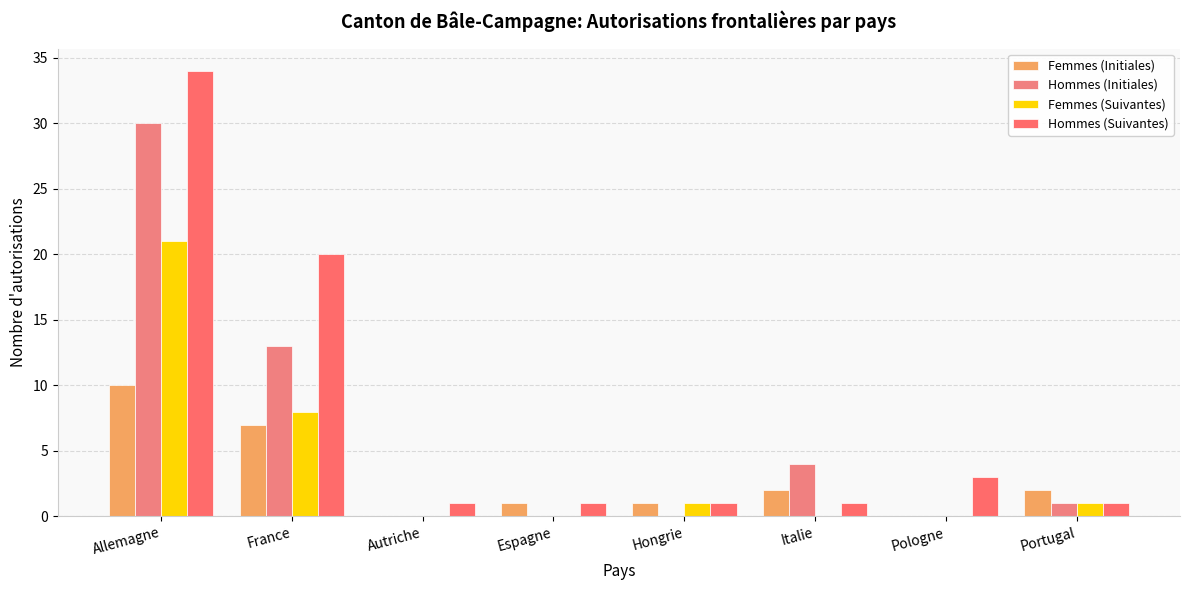

How many series are shown in this chart?

4